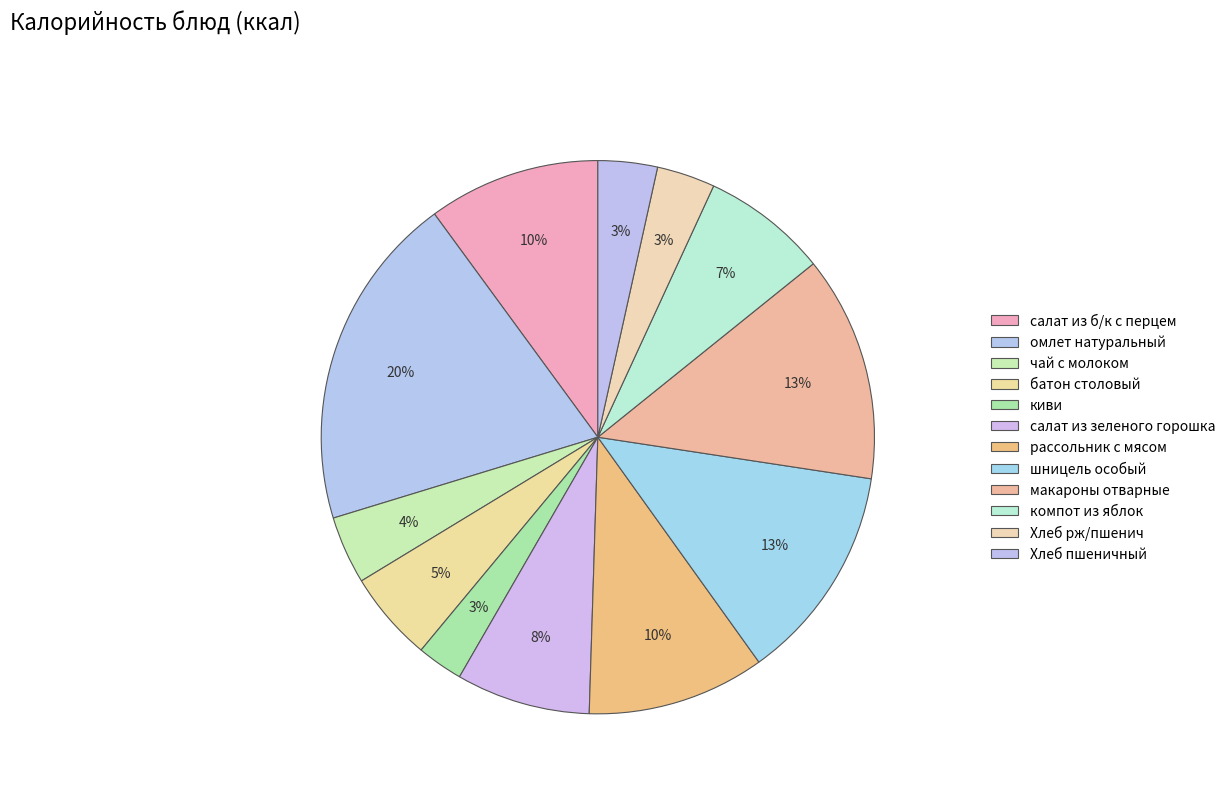

What percentage is the компот из яблок slice, to the nearest percent?

7%